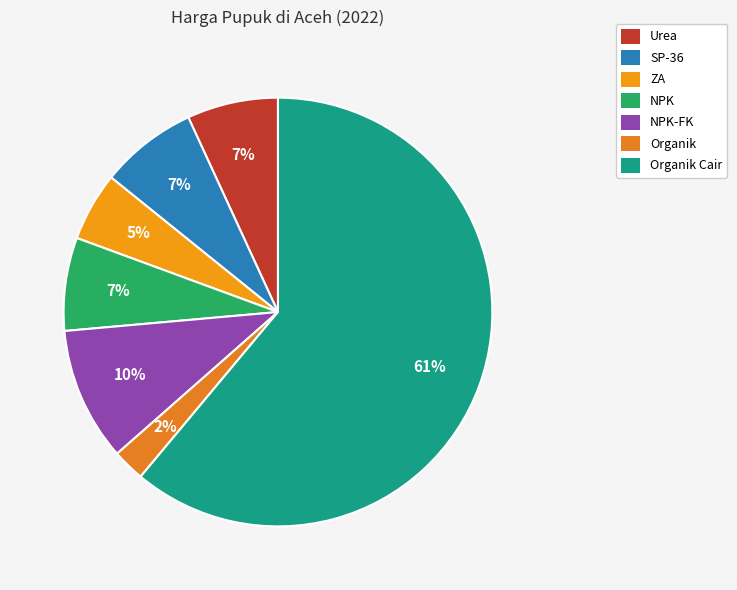

To the nearest percent, what percentage of the pie is SP-36?

7%